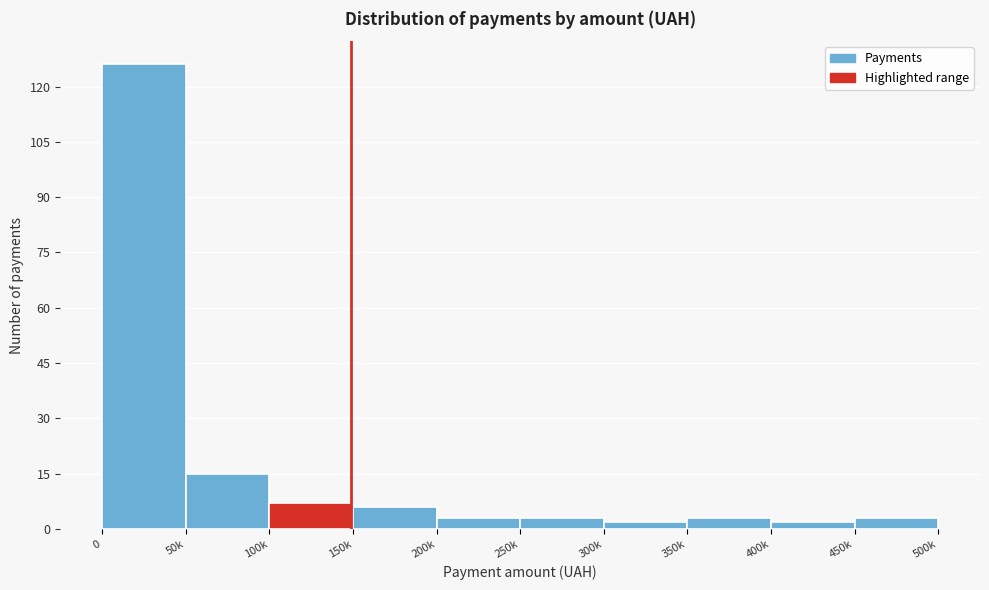

Reading right to left, list all the values displayed in this chart.

3	2	3	2	3	3	6	7	15	126